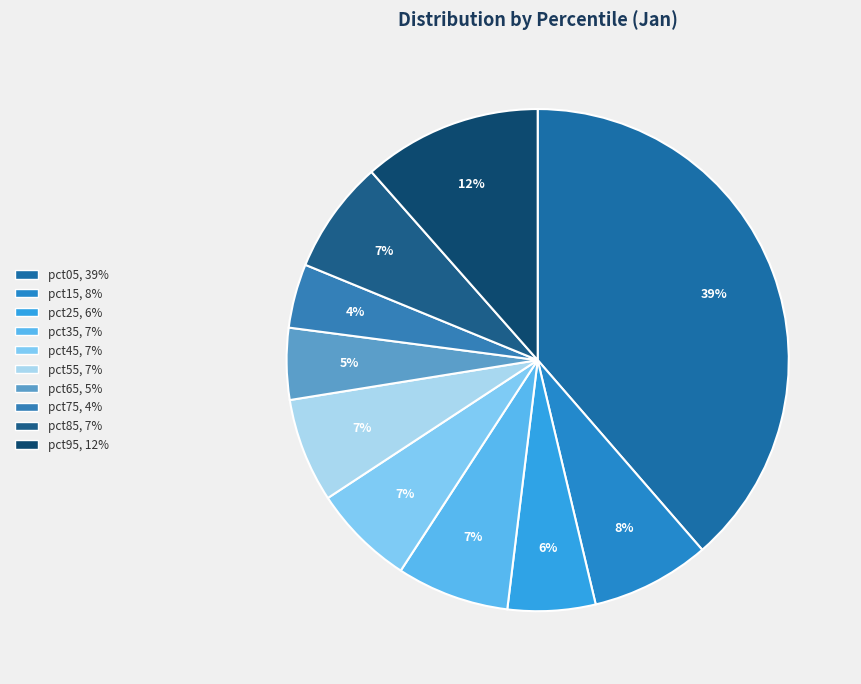

Rank the categories by value from lowest to highest.

pct75, pct65, pct25, pct45, pct55, pct35, pct85, pct15, pct95, pct05